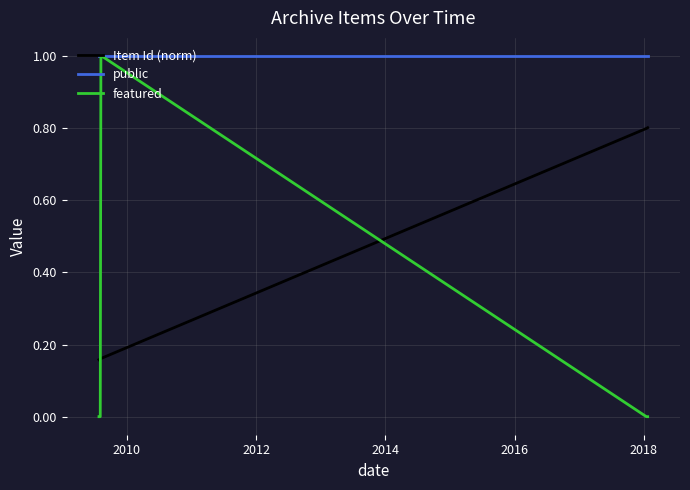

What is the highest value of the Item Id (norm) series?

0.8